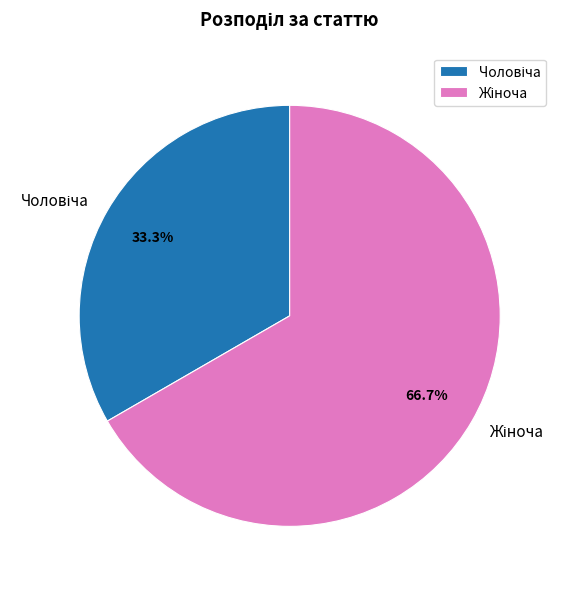

Is there a majority slice in this chart?

Yes